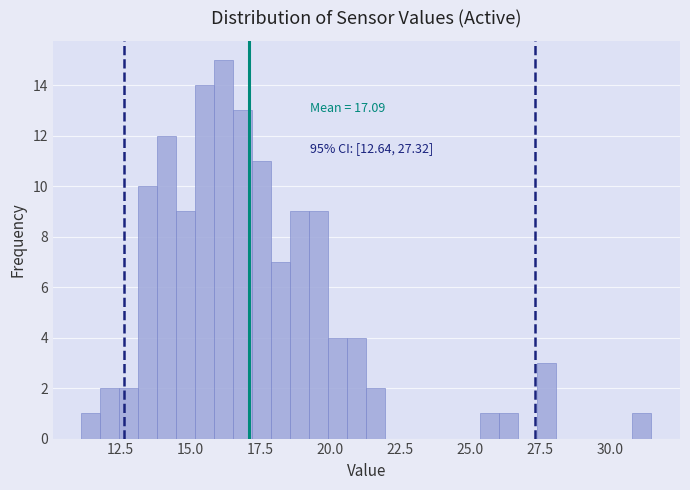

Read against the x-axis, roughly where is the centre of the tallest bar?

16.0